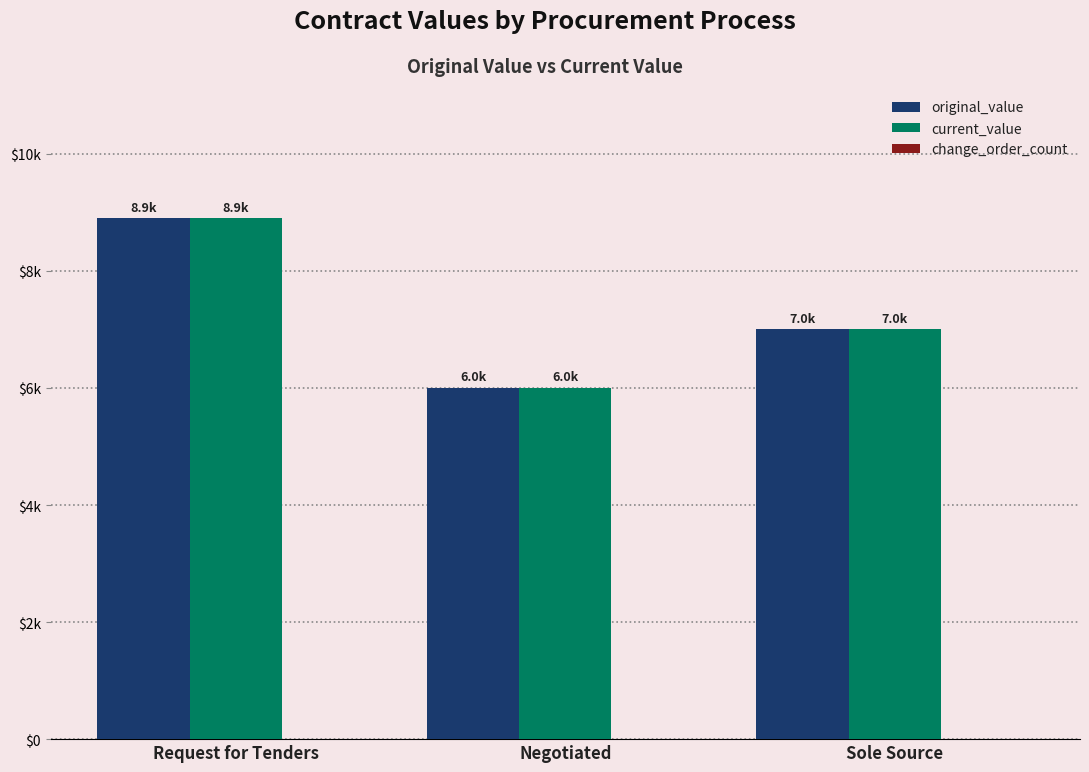

Are the bars grouped side by side (vs. stacked)?

Yes